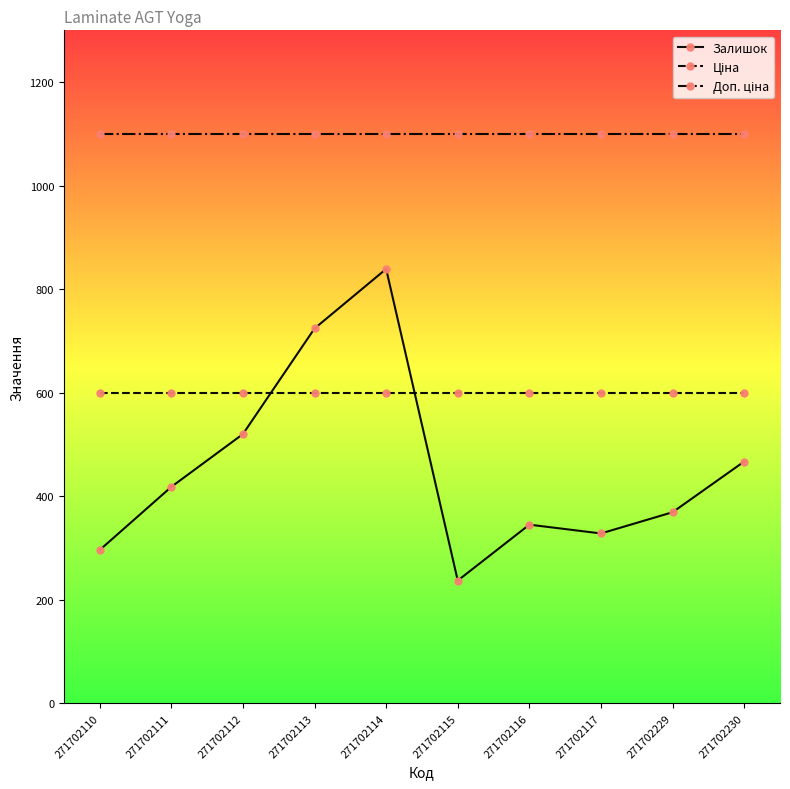

Does the chart have visible grid lines?

No